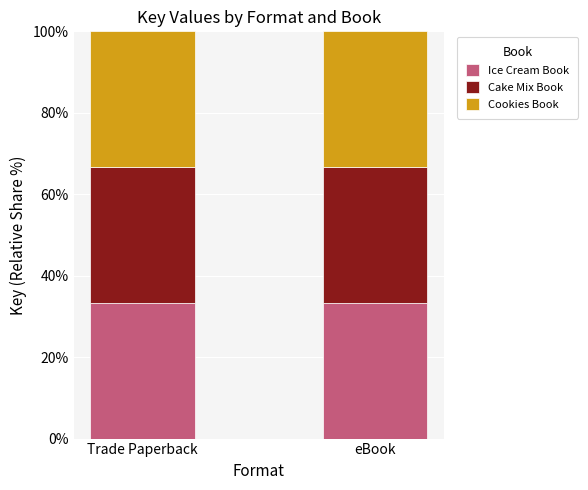

True or false: Ice Cream Book has a value of 47.1 at eBook.

False